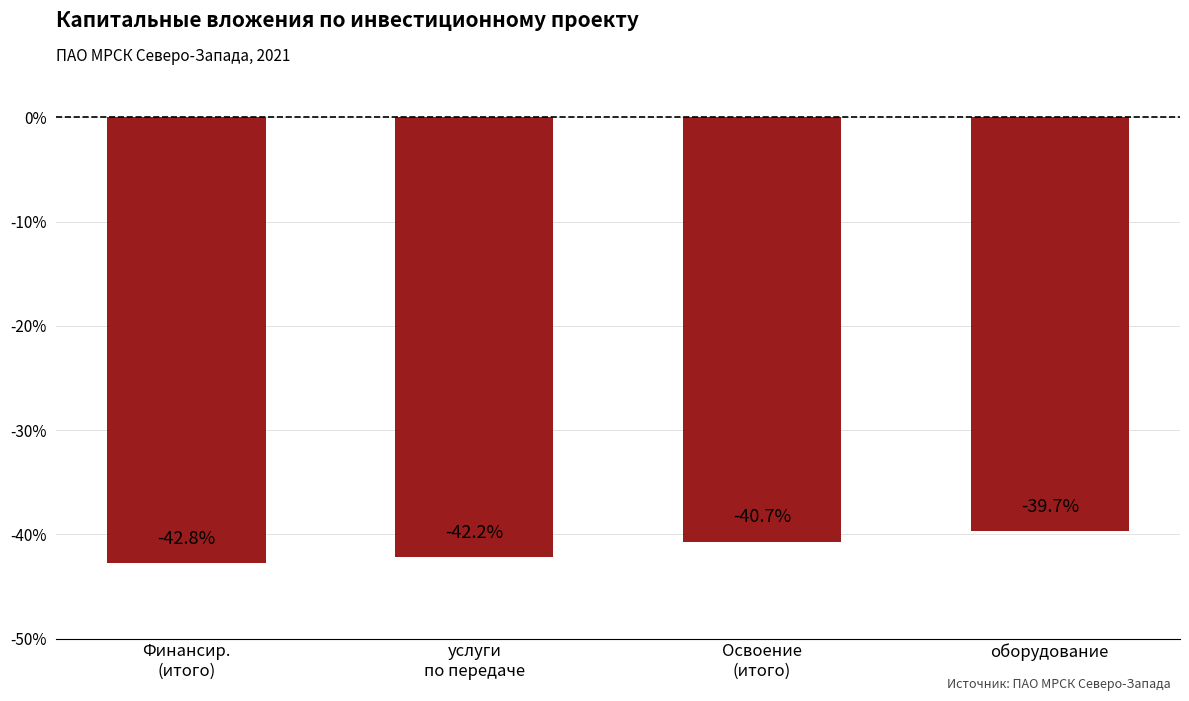

The chart shows a value of -75.1 at услуги
по передаче. True or false?

False